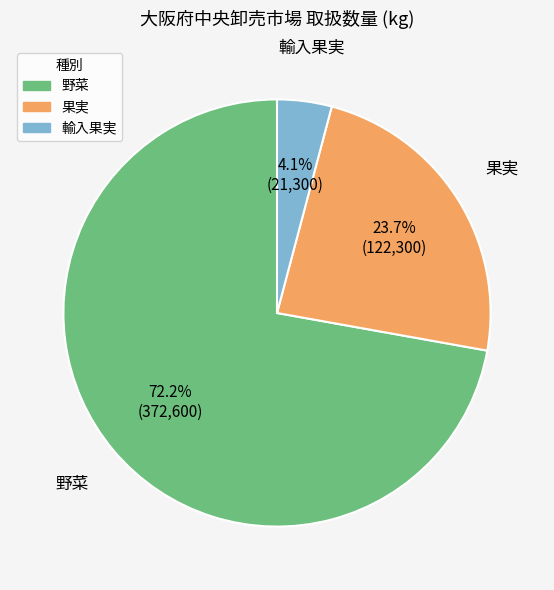

Which has a higher value, 野菜 or 果実?

野菜